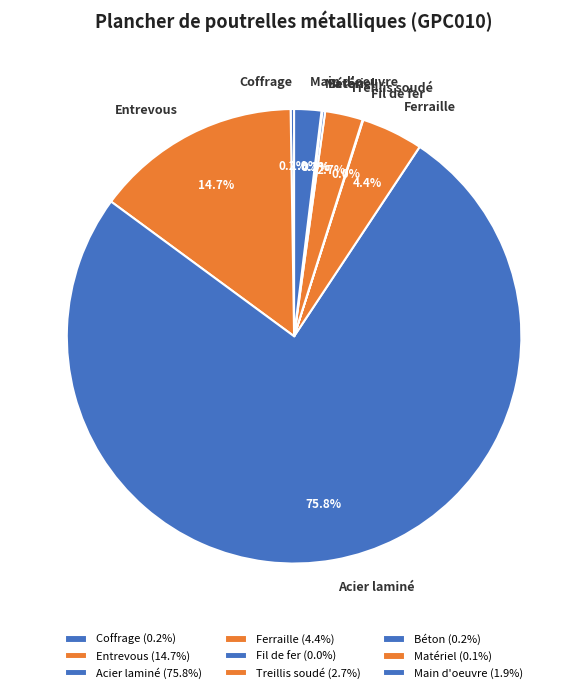

What percentage do Acier laminé and Ferraille together represent?

80.2%